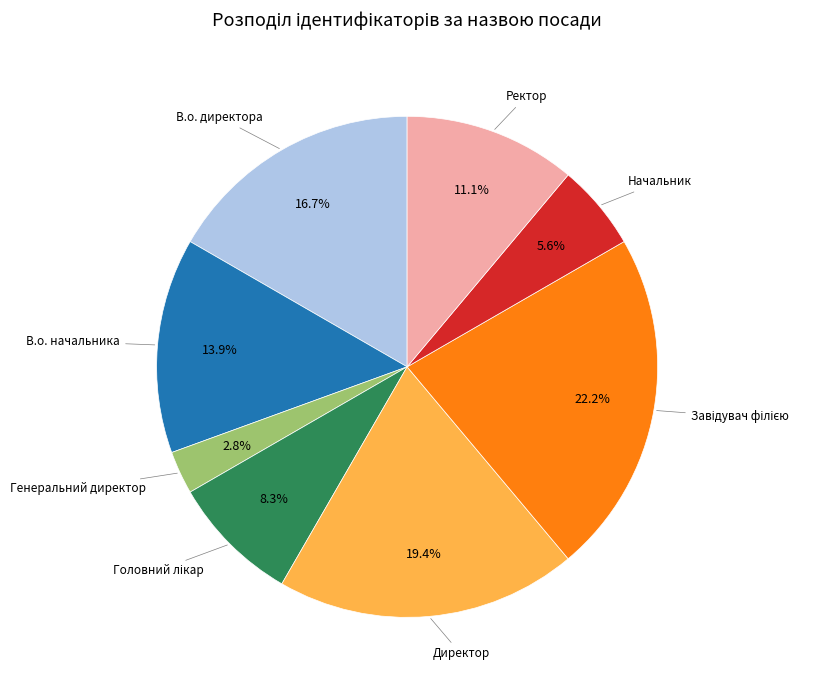

Is there a majority slice in this chart?

No